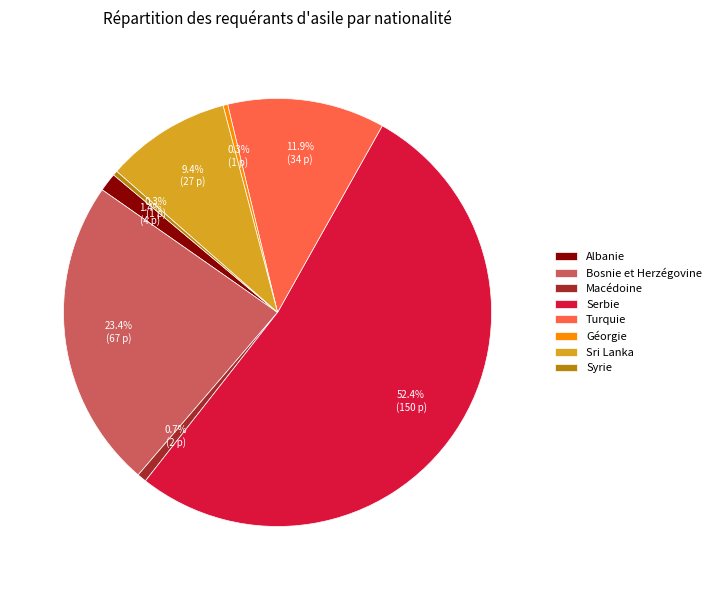

True or false: Serbie accounts for 52% of the total.

True